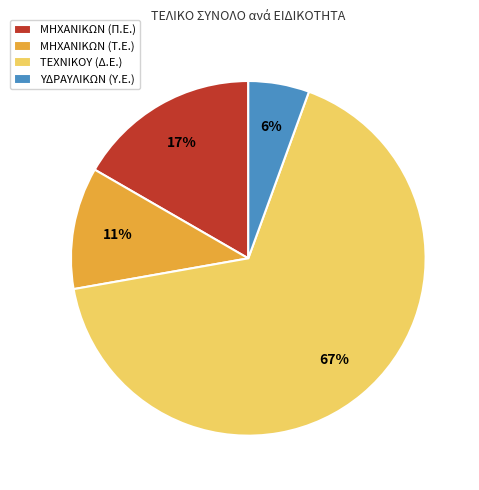

Is it true that ΥΔΡΑΥΛΙΚΩΝ (Υ.Ε.) is 1% of the pie?

False